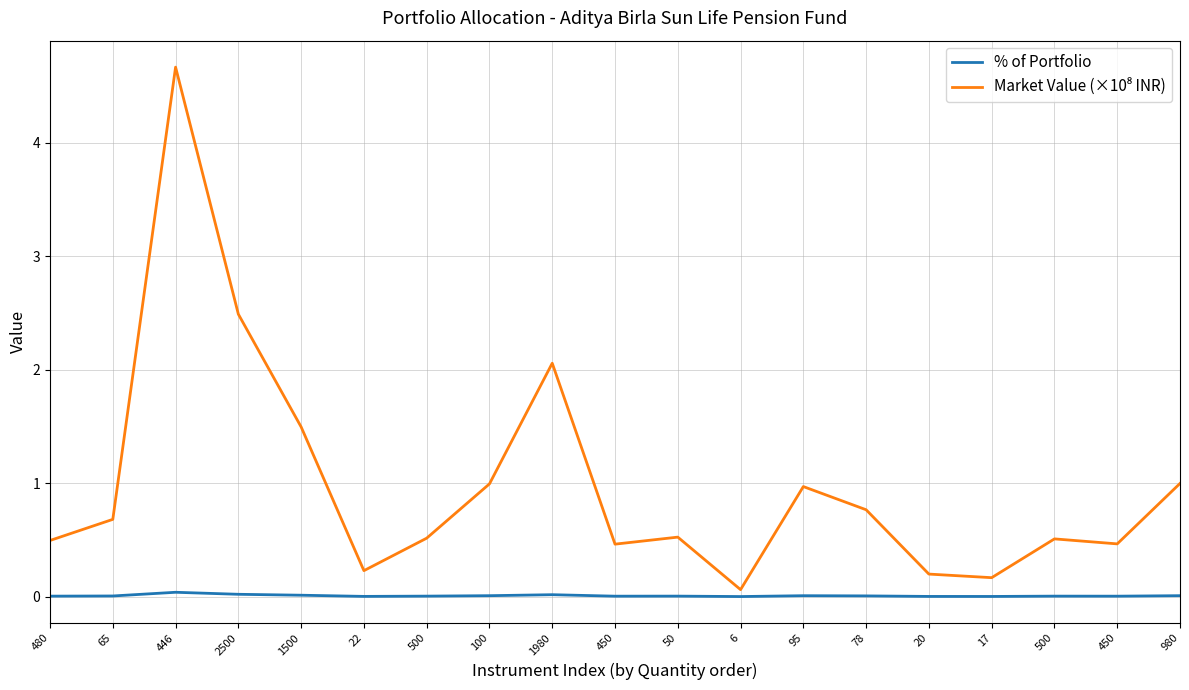

Does the chart have visible grid lines?

Yes